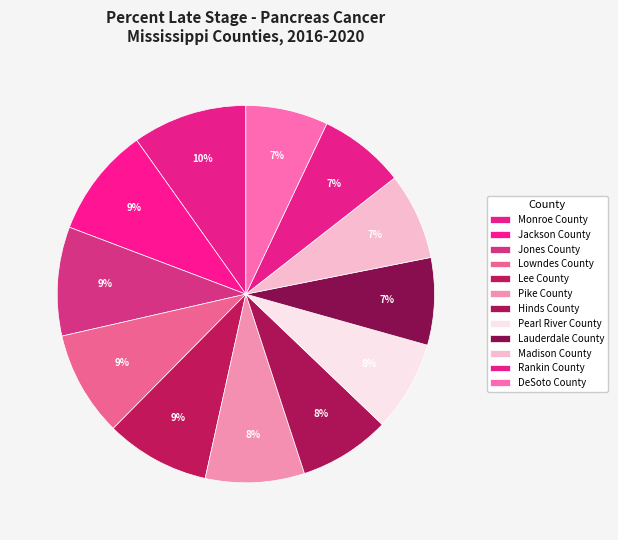

Does any single category account for the majority?

No